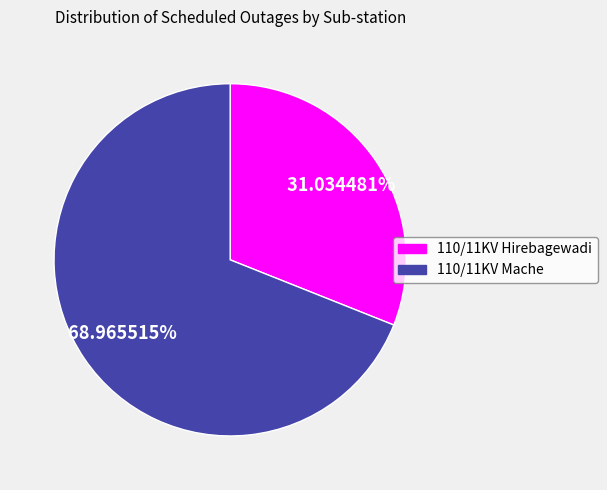

To the nearest percent, what is the average slice percentage?

50%